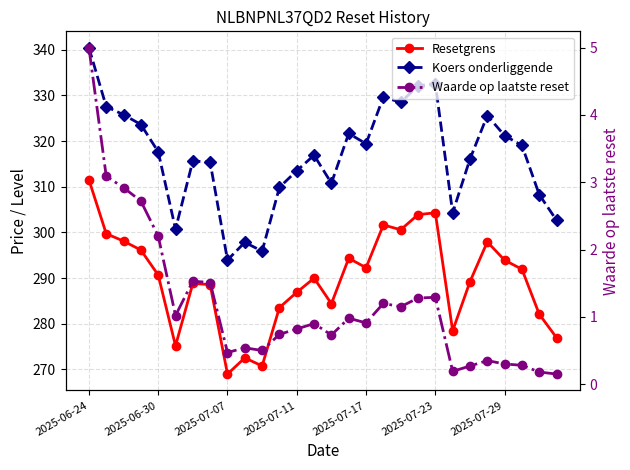

How many lines are shown in the chart?

3